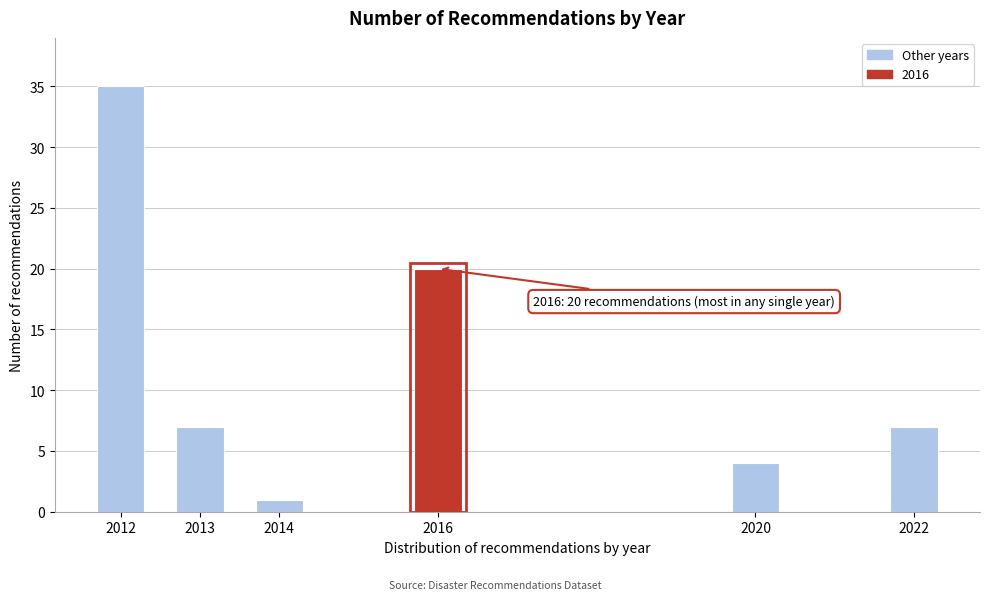

Reading right to left, extract all data points from this chart.

2022=7	2020=4	2016=20	2014=1	2013=7	2012=35